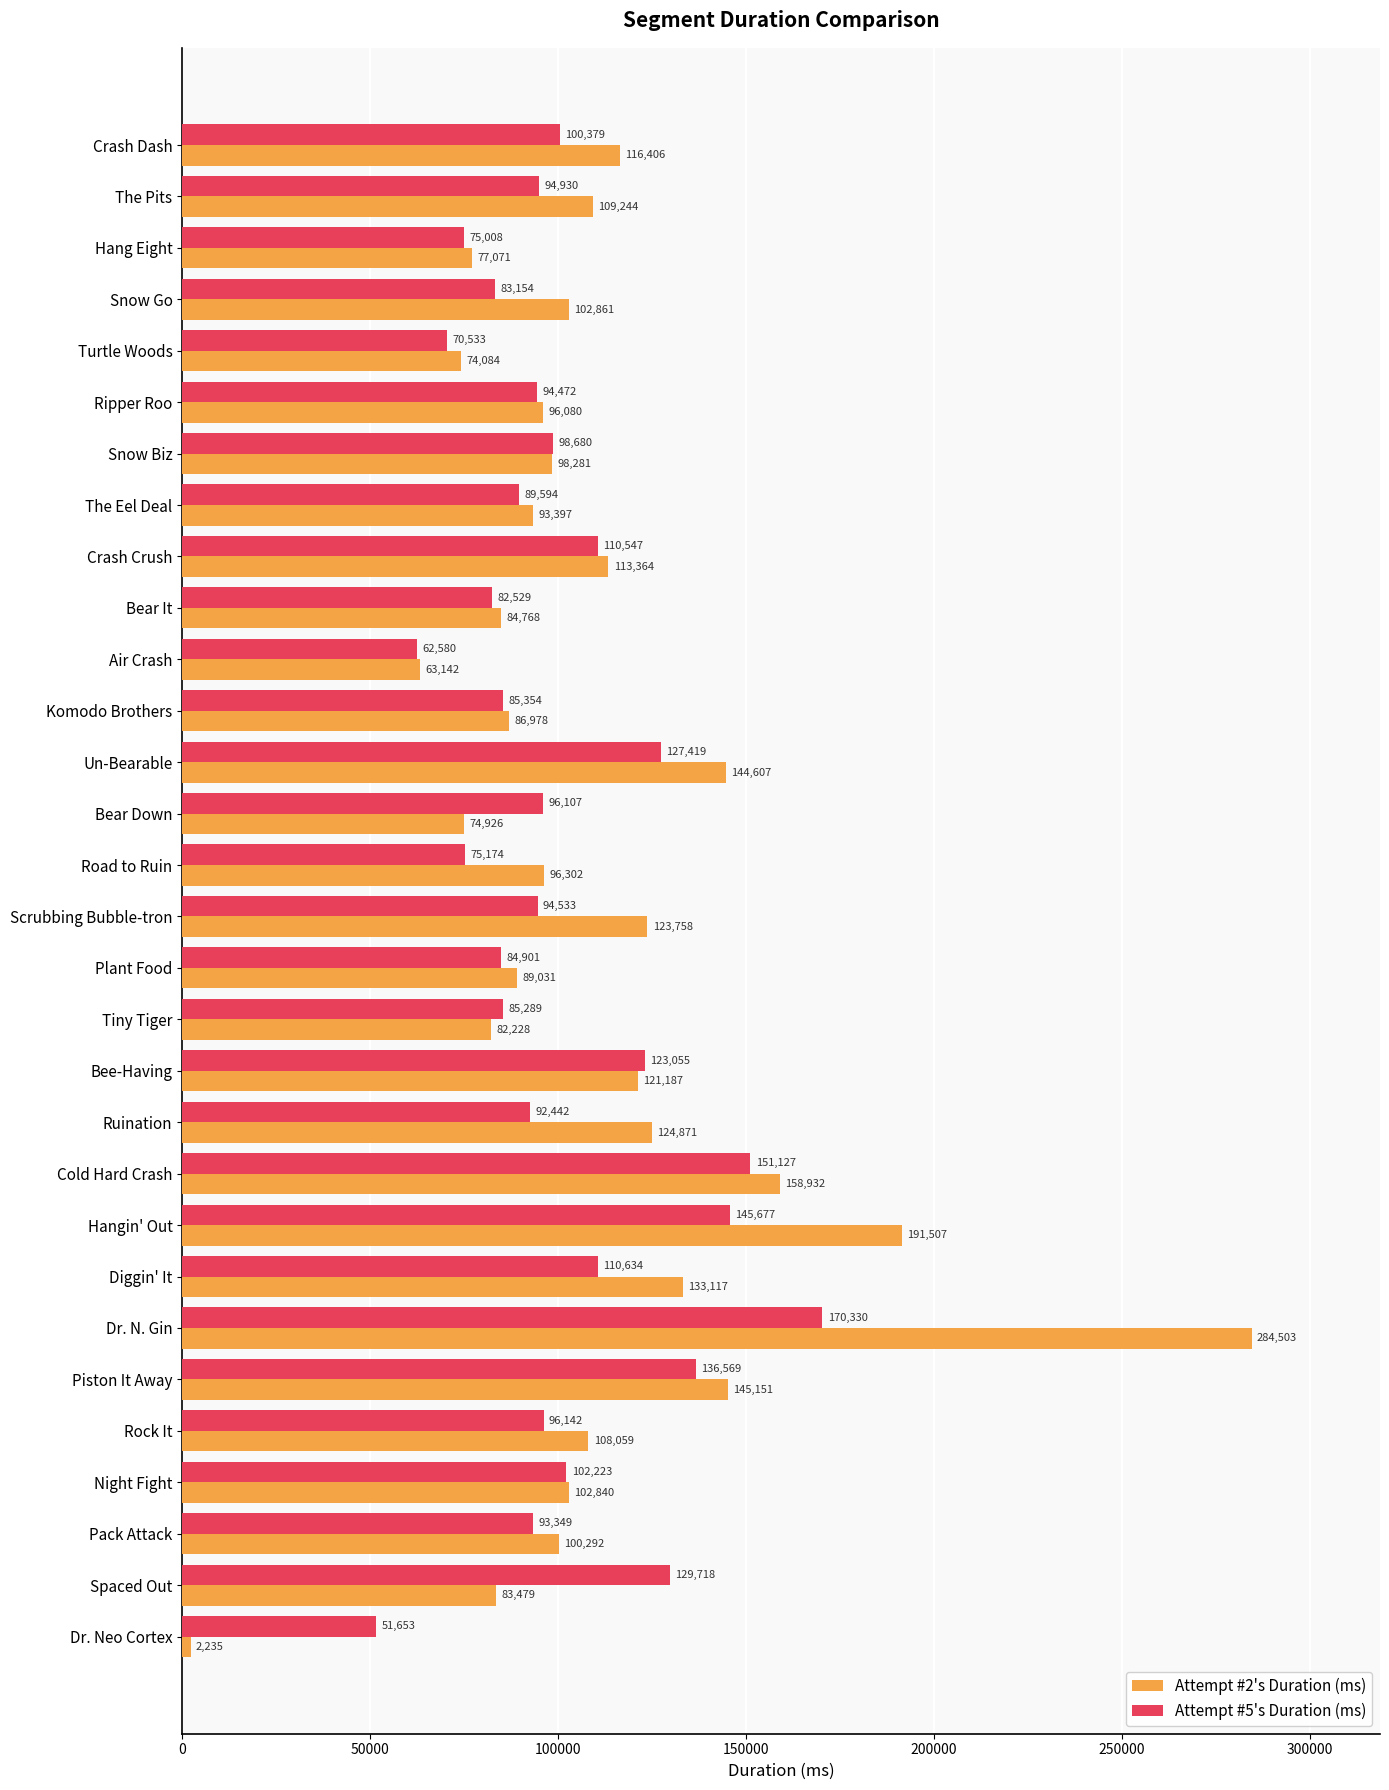

How many data points in Attempt #2's Duration (ms) are less than 102840?

15